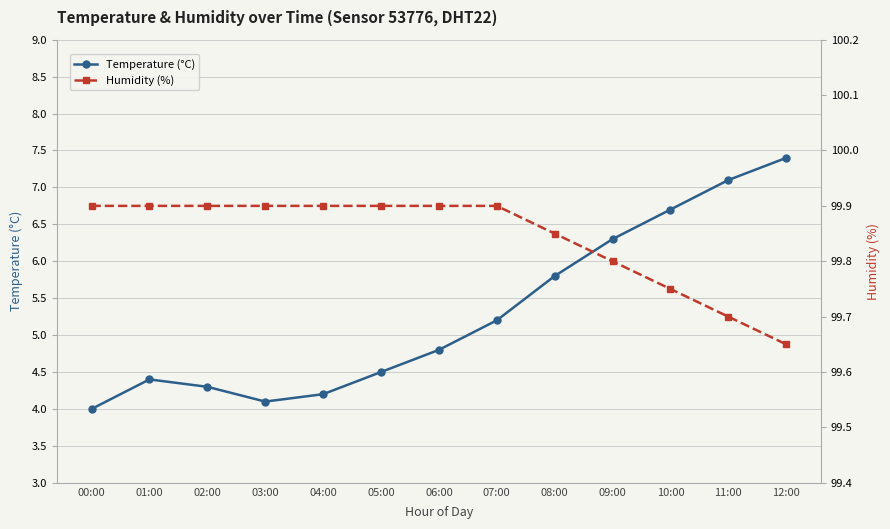

What is the label of the 10th point from the left?

09:00